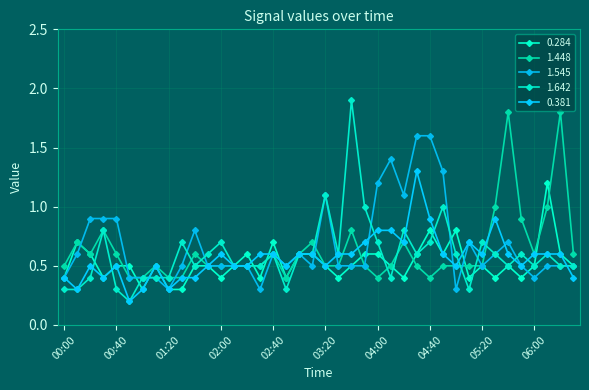

Which category has the lowest value across all series?

00:50